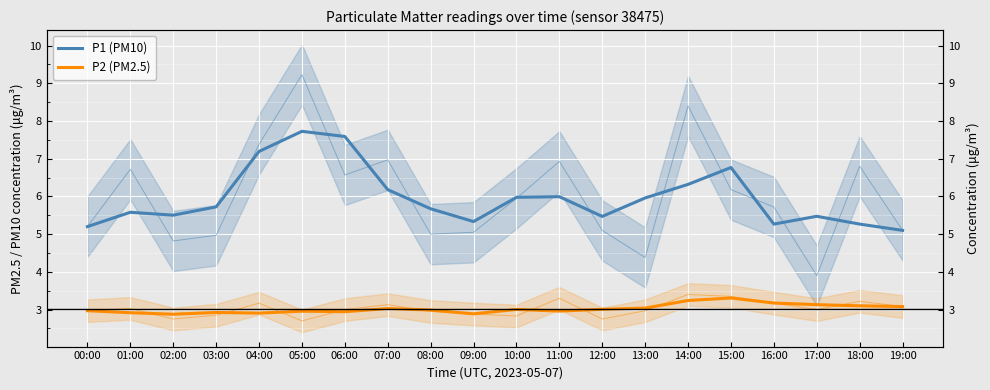

At 01:00, list the series in order from largest to smallest.

P1 (PM10), P2 (PM2.5)